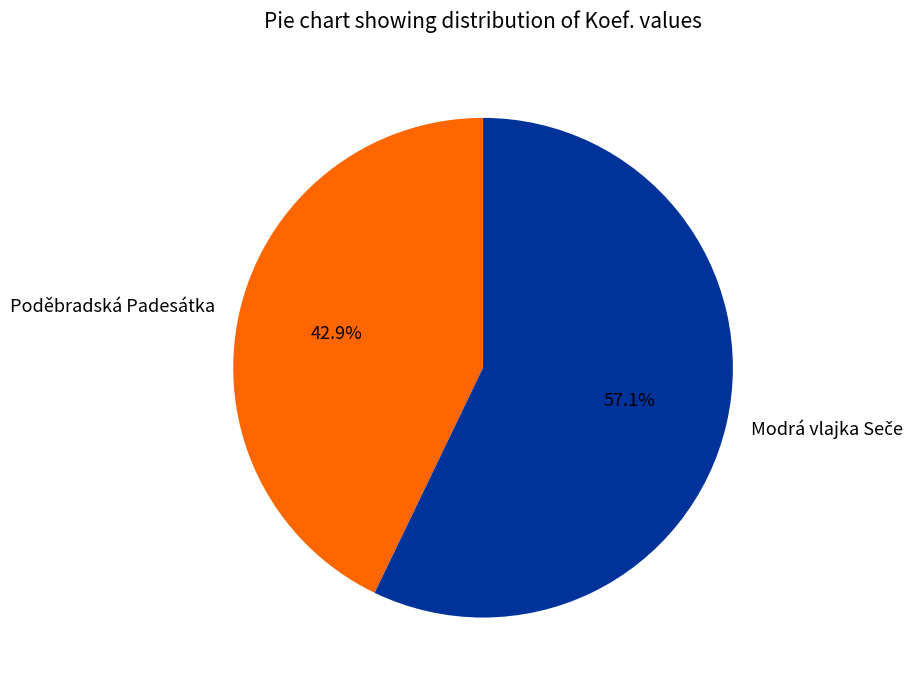

How many segments does this pie chart have?

2